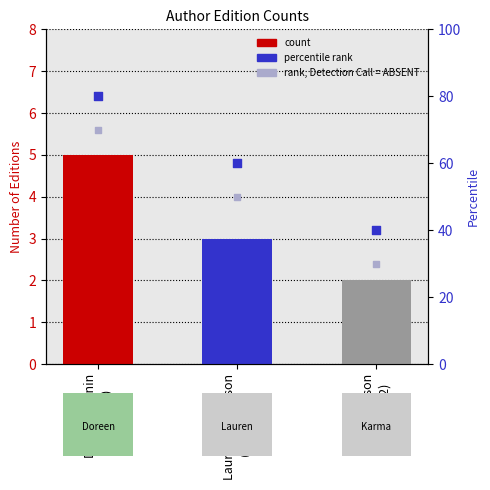

At which category is the sum across all series the highest?

Doreen Cronin
(1569483)